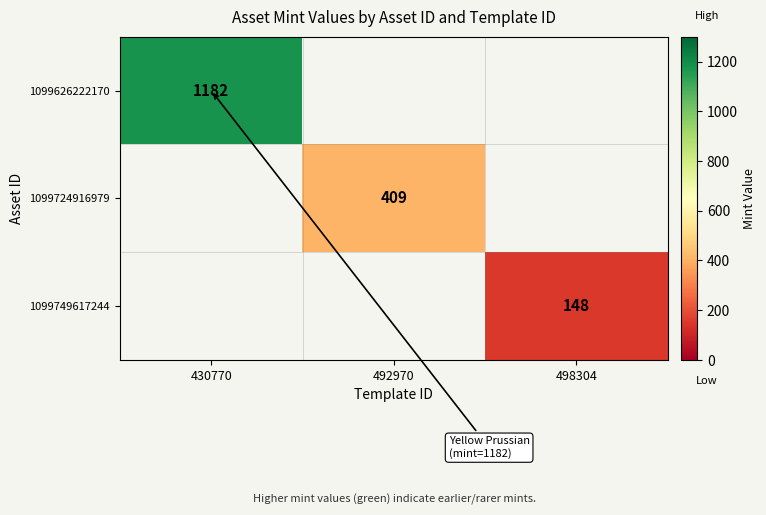

The 1099749617244 series shows 148 at 498304. True or false?

True